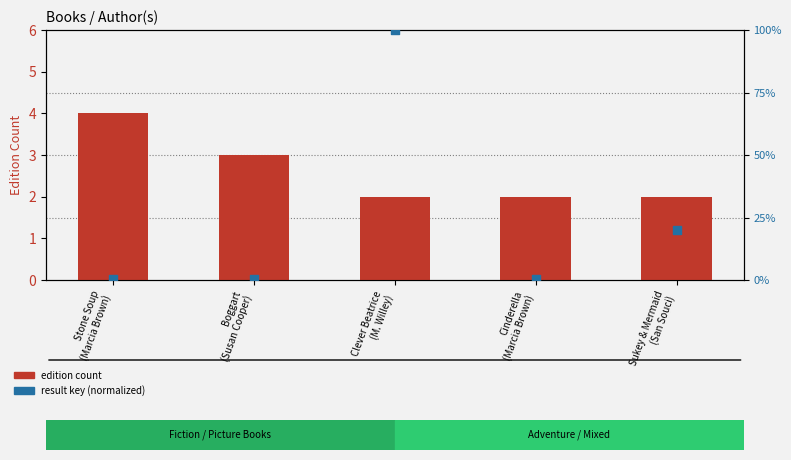

What are all the series names shown in the legend?

edition count, result key (normalized)